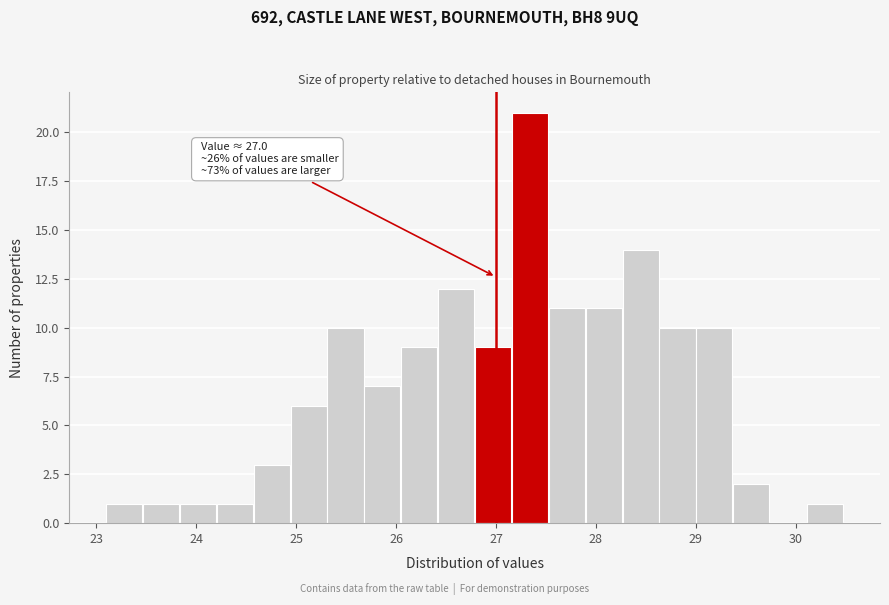

Around what value on the x-axis is the tallest bar? Give the approximate position of its centre, as read against the axis.

27.3